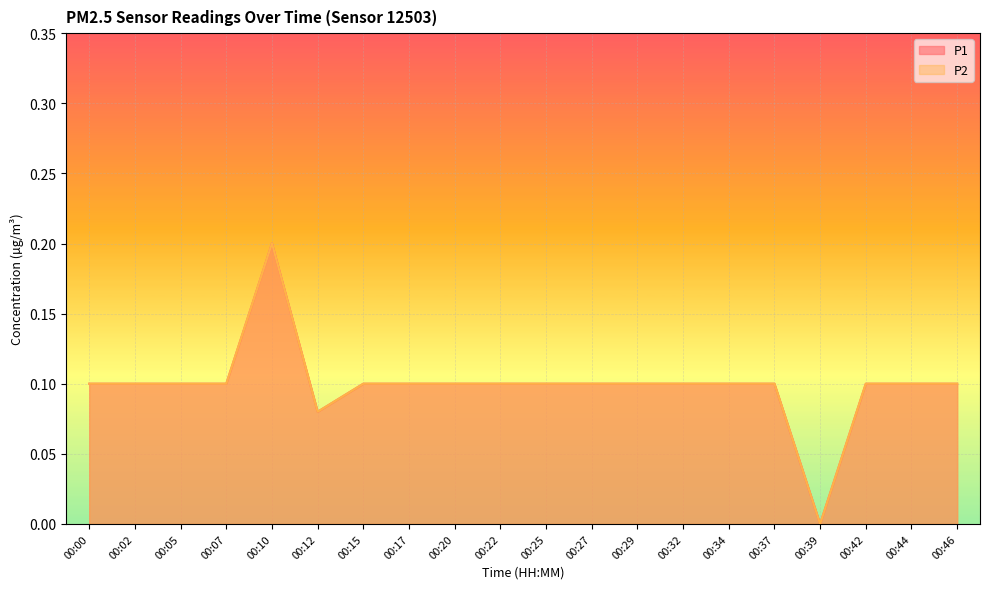

What is the sum of all P1 values?

2.0